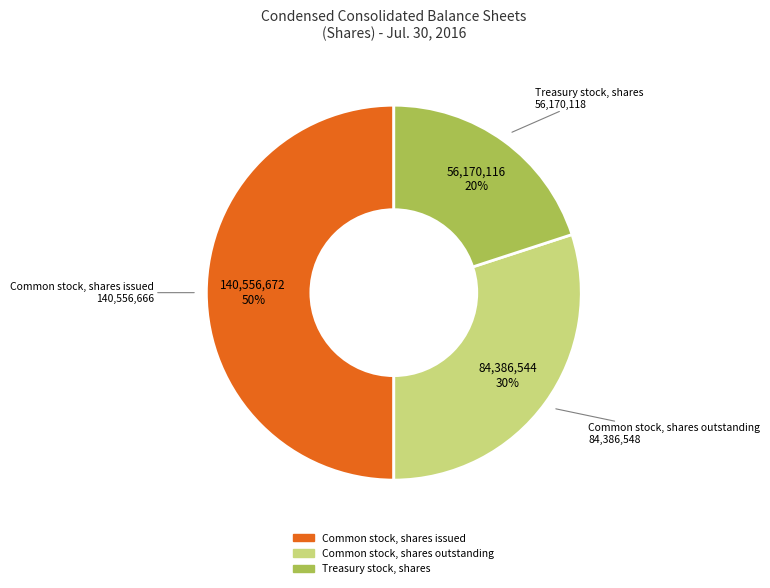

To the nearest percent, what is the combined percentage of Common stock, shares outstanding and Common stock, shares issued?

80%